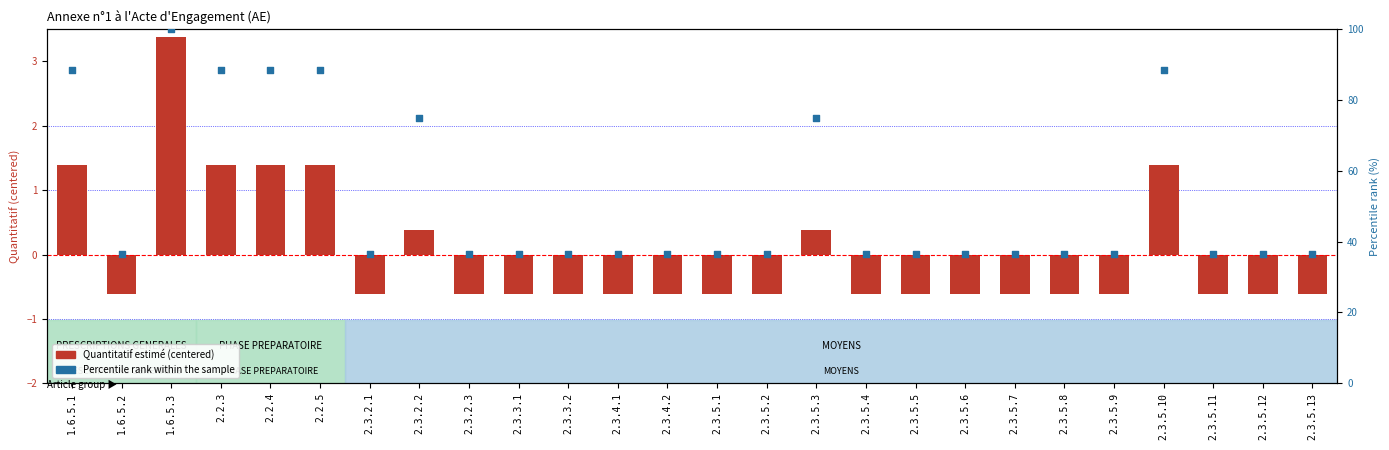

At which category is the sum across all series the highest?

1.6.5.3